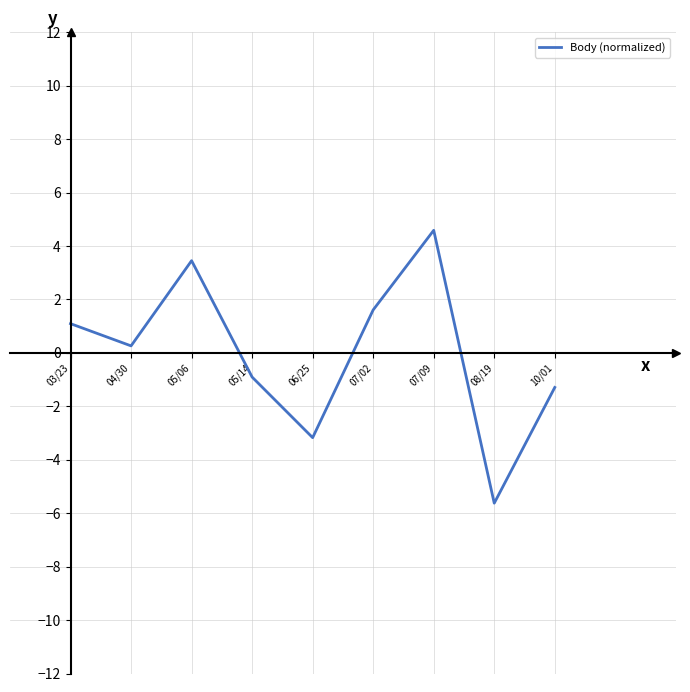

How many values are above zero?

5